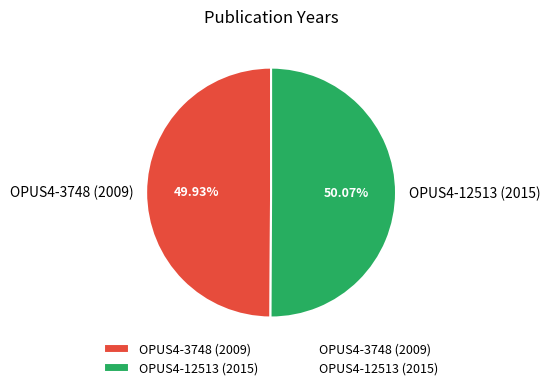

Is it true that OPUS4-12513 (2015) is 50% of the pie?

True